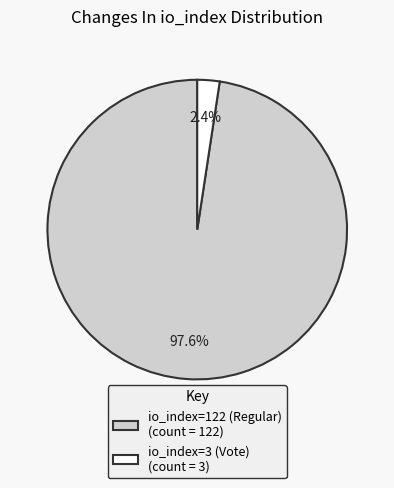

Does any single category account for the majority?

Yes